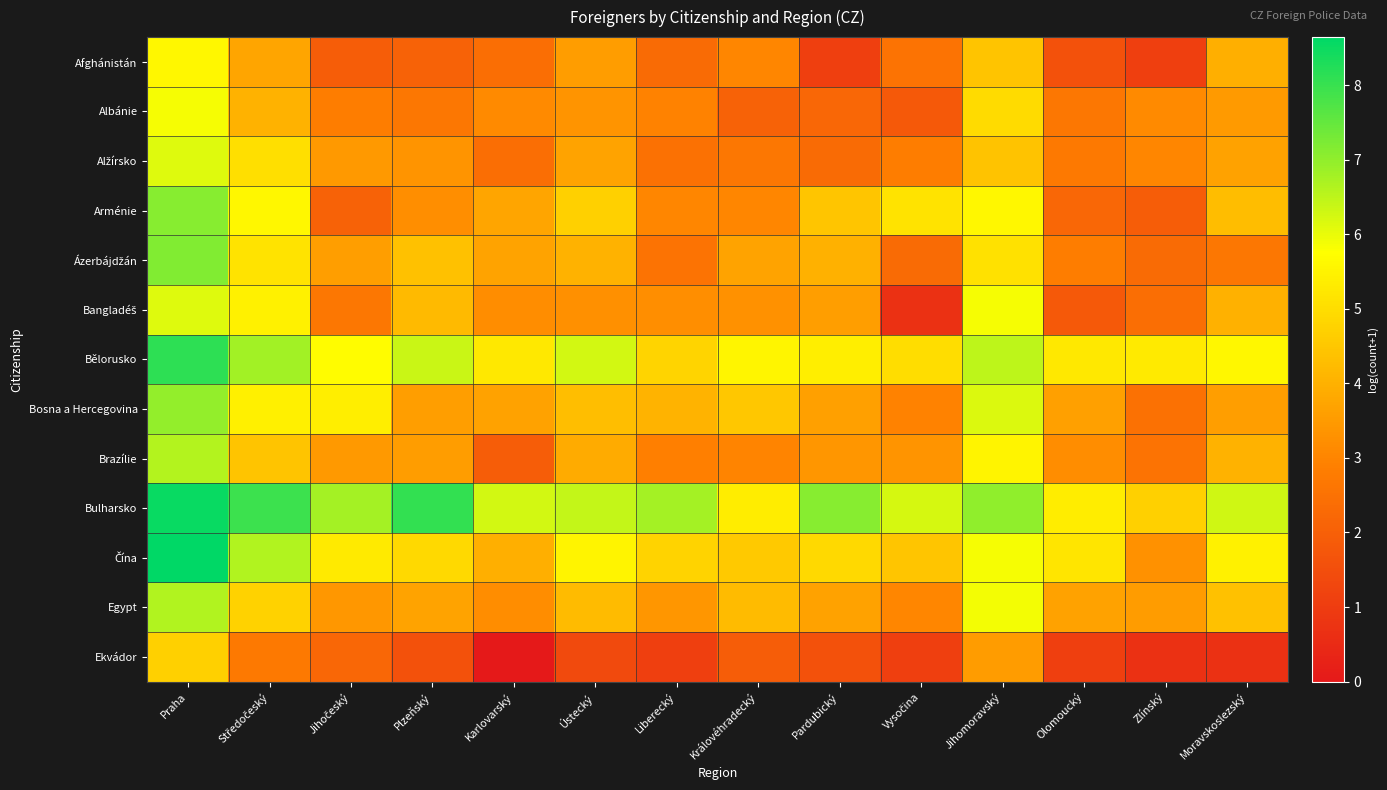

Count the number of data series in this chart.

13